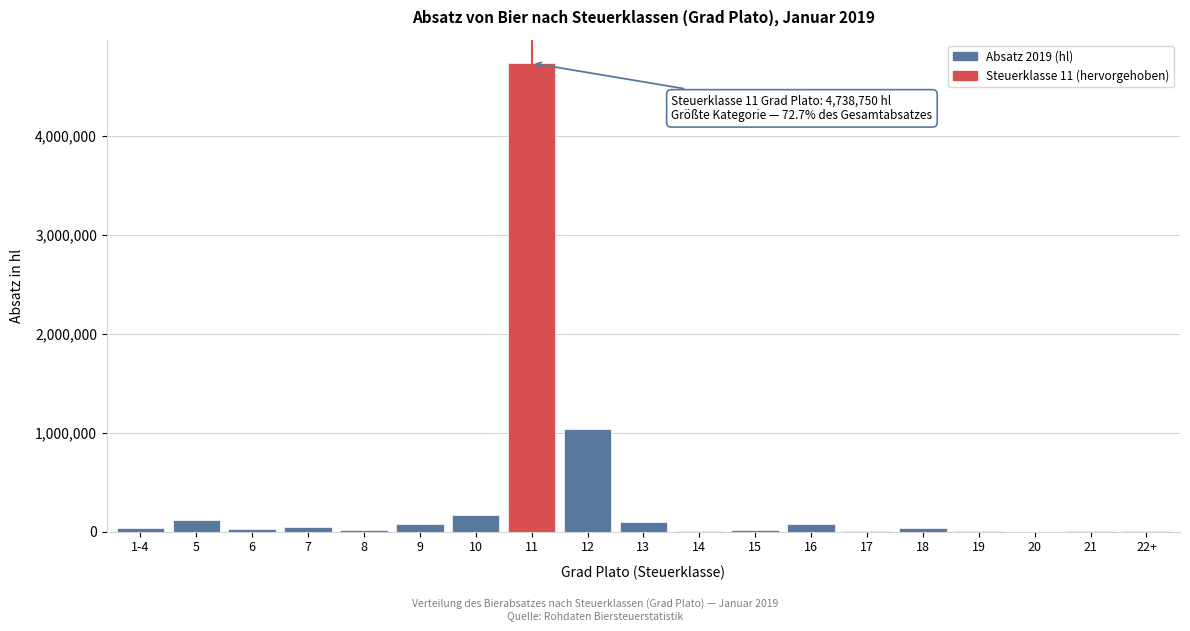

What is the greatest value displayed?

4738750.3